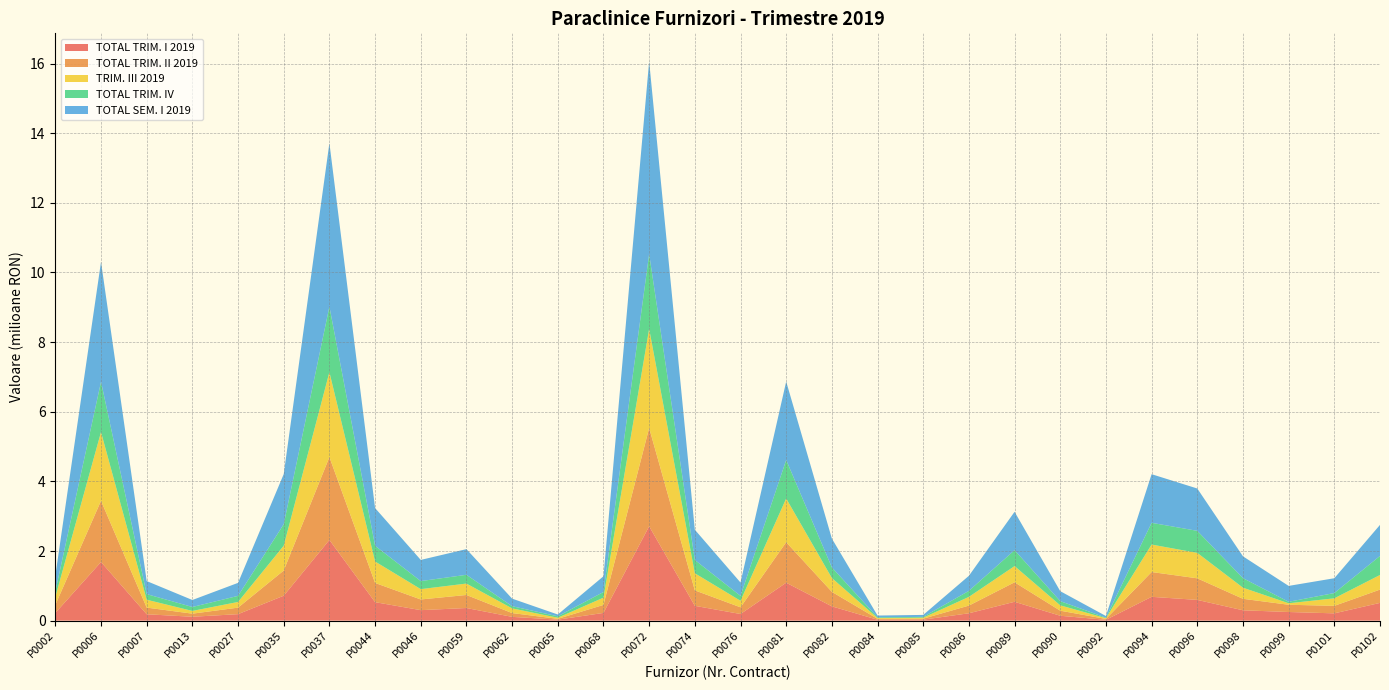

Reading left to right, list all the values displayed in this chart.

TOTAL TRIM. I 2019: P0002=220874.5	P0006=1684454.8	P0007=183145.1	P0013=111189.0	P0027=186135.5	P0035=715698.7	P0037=2317442.3	P0044=530875.5	P0046=301309.2	P0059=362565.0	P0062=108510.0	P0065=28311.0	P0068=221774.2	P0072=2709989.5	P0074=425493.5	P0076=190574.3	P0081=1089305.8	P0082=410487.2	P0084=25778.0	P0085=28012.0	P0086=211511.3	P0089=541023.0	P0090=140084.5	P0092=23653.0	P0094=683742.0	P0096=595670.8	P0098=297082.1	P0099=248011.1	P0101=209226.8	P0102=509777.6
TOTAL TRIM. II 2019: P0002=230594.3	P0006=1758019.2	P0007=191395.0	P0013=89200.2	P0027=187169.0	P0035=723519.3	P0037=2380053.6	P0044=551947.9	P0046=306744.9	P0059=374575.0	P0062=108920.0	P0065=23301.0	P0068=230398.1	P0072=2823475.2	P0074=443816.8	P0076=192472.9	P0081=1163141.6	P0082=417201.2	P0084=24928.0	P0085=28380.0	P0086=220626.5	P0089=560379.5	P0090=145594.6	P0092=24662.0	P0094=712536.0	P0096=619931.3	P0098=330038.8	P0099=208059.8	P0101=215861.0	P0102=381757.0
TRIM. III 2019: P0002=230501.4	P0006=1974642.9	P0007=226043.6	P0013=78251.7	P0027=163201.0	P0035=713068.3	P0037=2439205.2	P0044=615452.0	P0046=296544.5	P0059=327699.2	P0062=134394.5	P0065=31641.3	P0068=207911.0	P0072=2847491.0	P0074=490858.8	P0076=187143.4	P0081=1255508.5	P0082=396321.3	P0084=23213.3	P0085=28583.8	P0086=250160.2	P0089=465501.7	P0090=153428.0	P0092=22651.8	P0094=789068.7	P0096=730298.0	P0098=318968.7	P0099=42827.1	P0101=215887.2	P0102=419730.8
TOTAL TRIM. IV: P0002=159014.5	P0006=1445768.1	P0007=161299.2	P0013=113821.0	P0027=175219.2	P0035=617642.3	P0037=1882689.5	P0044=452313.1	P0046=231502.3	P0059=251808.7	P0062=62606.8	P0065=41318.4	P0068=162528.9	P0072=2150855.8	P0074=381878.3	P0076=141488.0	P0081=1106517.4	P0082=305732.3	P0084=21260.9	P0085=23221.2	P0086=173410.3	P0089=458006.0	P0090=121334.2	P0092=13639.1	P0094=624608.4	P0096=633426.0	P0098=273933.4	P0099=42827.1	P0101=151957.0	P0102=547435.2
TOTAL SEM. I 2019: P0002=451468.8	P0006=3442474.0	P0007=374540.2	P0013=200389.2	P0027=373304.6	P0035=1439218.0	P0037=4697495.9	P0044=1082823.4	P0046=608054.1	P0059=737140.0	P0062=217430.0	P0065=51612.0	P0068=452172.3	P0072=5533464.7	P0074=869310.3	P0076=383047.2	P0081=2252447.4	P0082=827688.4	P0084=50706.0	P0085=56392.0	P0086=432137.8	P0089=1101402.5	P0090=285679.1	P0092=48315.0	P0094=1396278.1	P0096=1215602.2	P0098=627120.9	P0099=456070.9	P0101=425087.8	P0102=891534.7